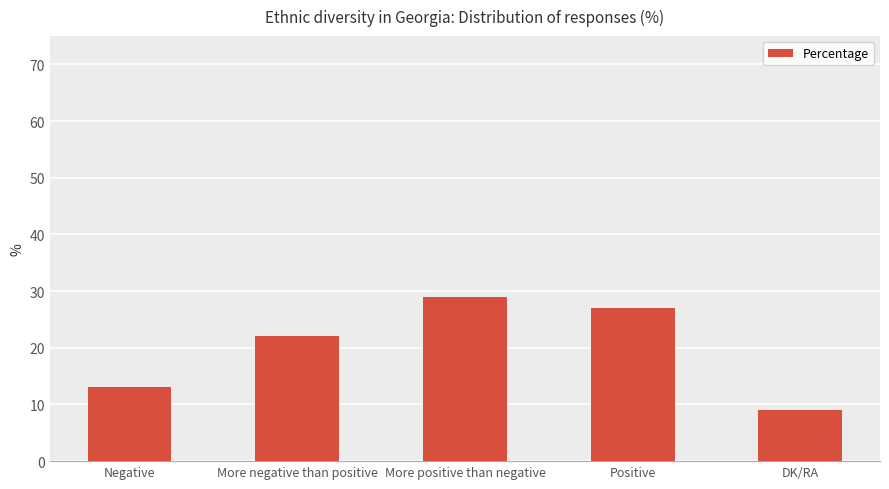

What is the label of the 5th bar from the left?

DK/RA